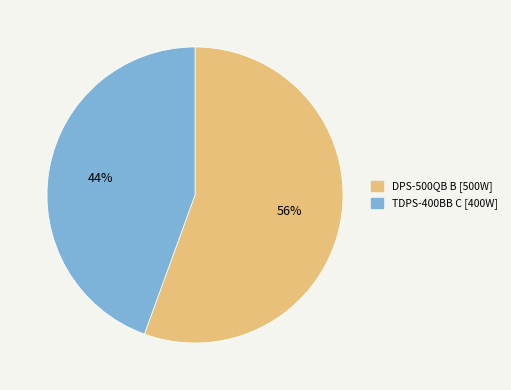

Approximately how many times larger is the value at TDPS-400BB C compared to DPS-500QB B?

0.8